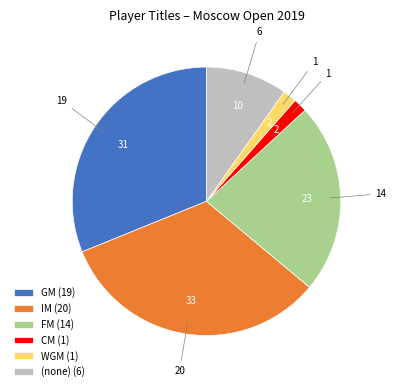

What is the ratio of the value at CM (1) to the value at WGM (1)?

1.0